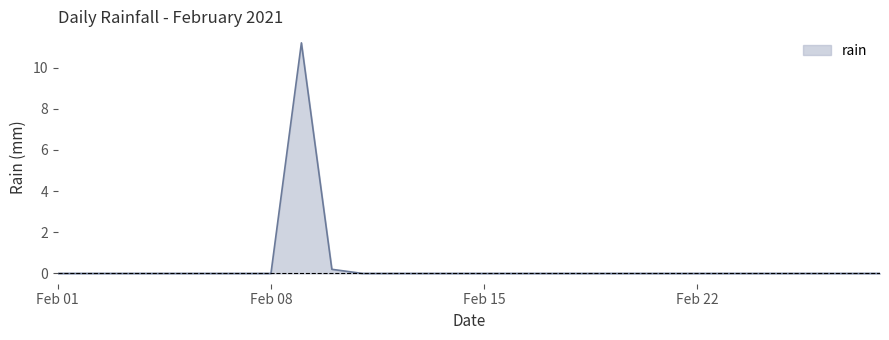

True or false: the data has more than 0 interior local peaks.

True